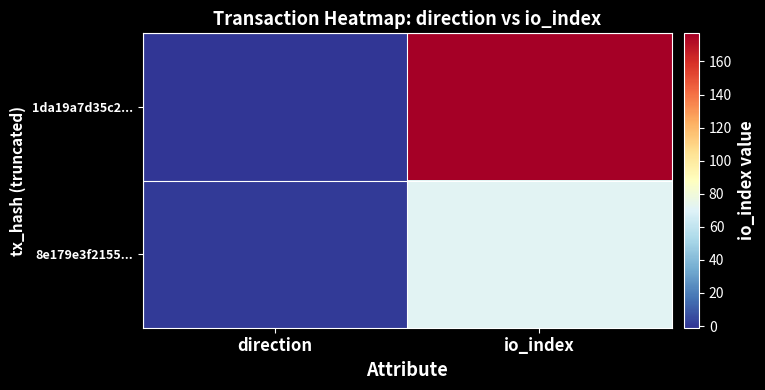

The value of 1da19a7d35c2... at direction is -1. True or false?

True